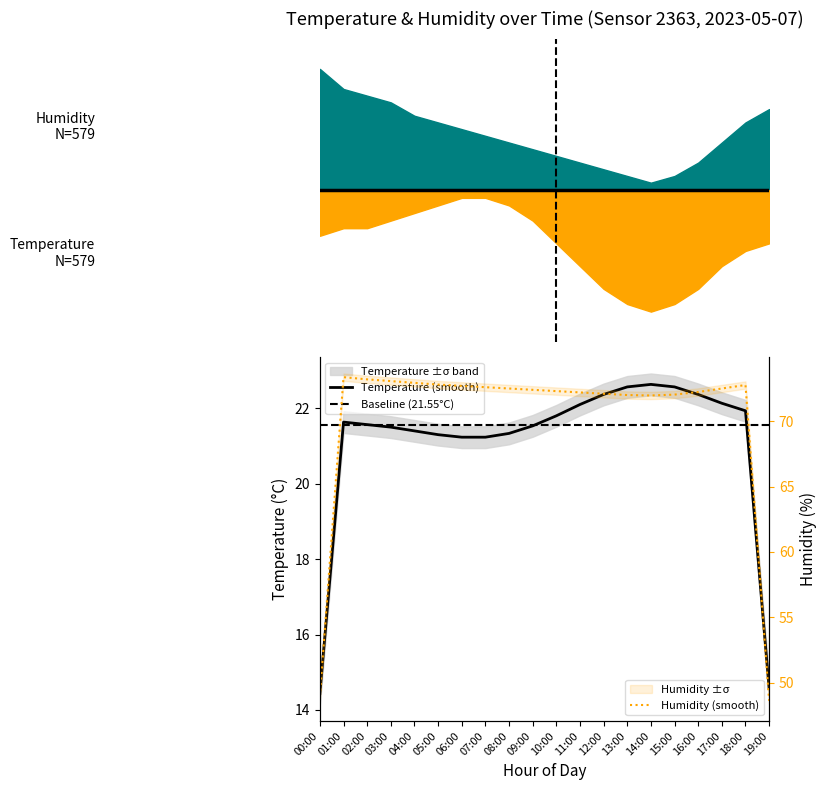

Which series has the largest range (max minus min)?

temperature